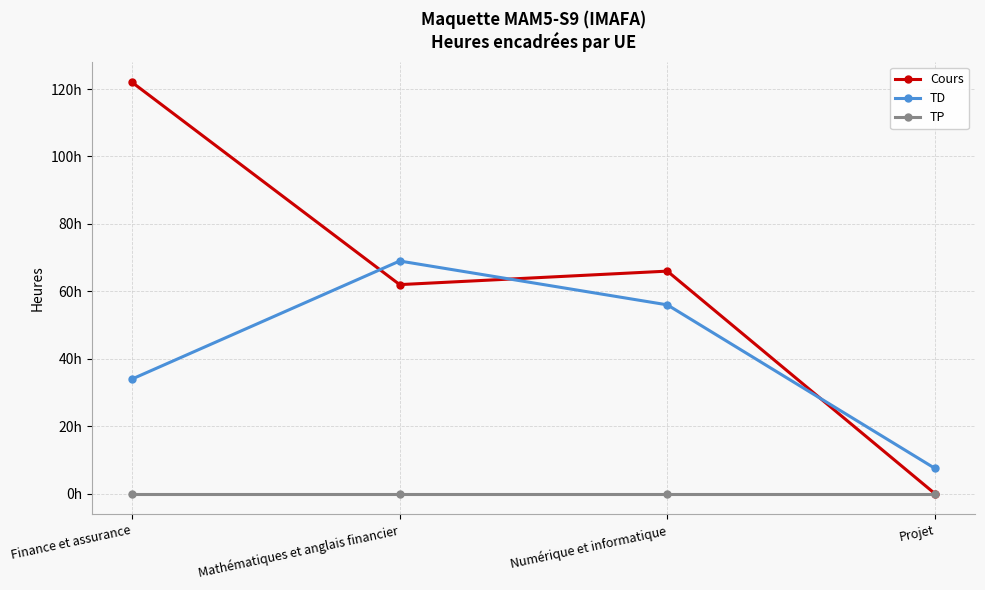

Between which two adjacent categories do TD and Cours first intersect?

Finance et assurance and Mathématiques et anglais financier